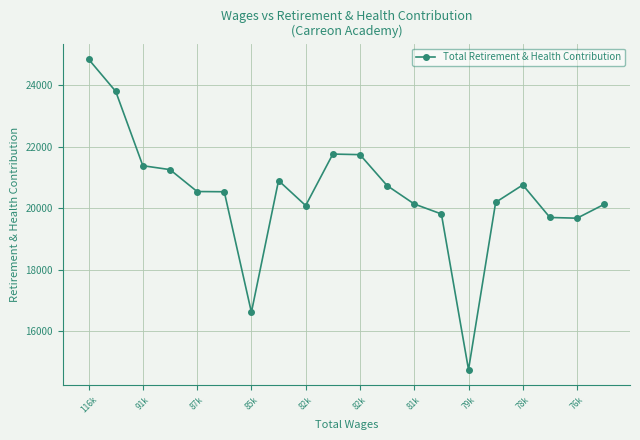

What is the maximum value shown in the chart?

24846